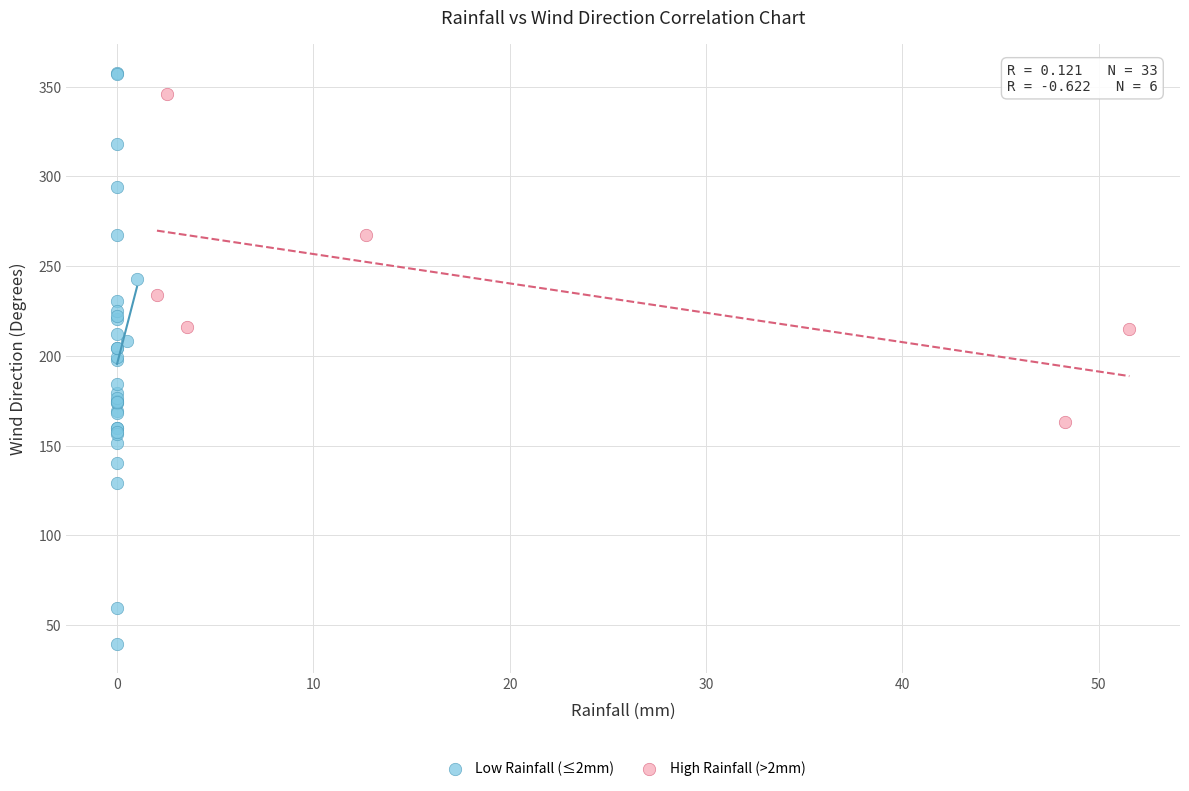

Which series reaches the minimum Y coordinate?

Low Rainfall (≤2mm)